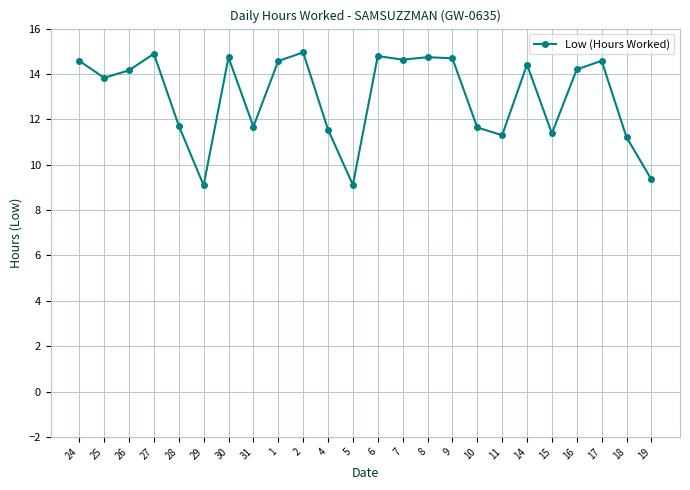

What is the smallest value displayed?

9.1